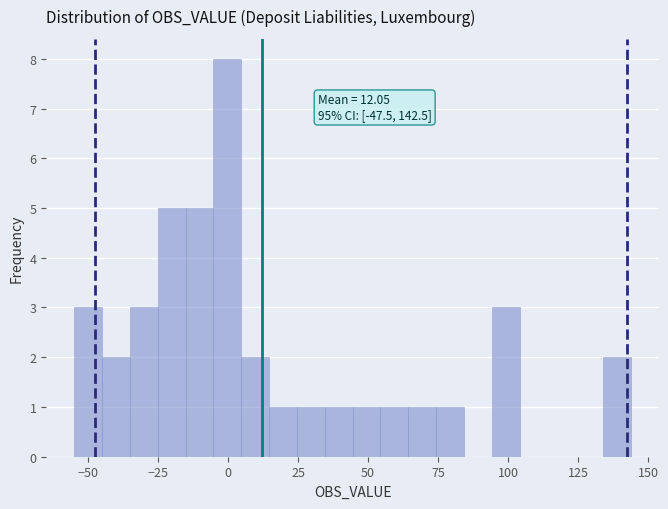

Read against the x-axis, roughly where is the centre of the tallest bar?

0